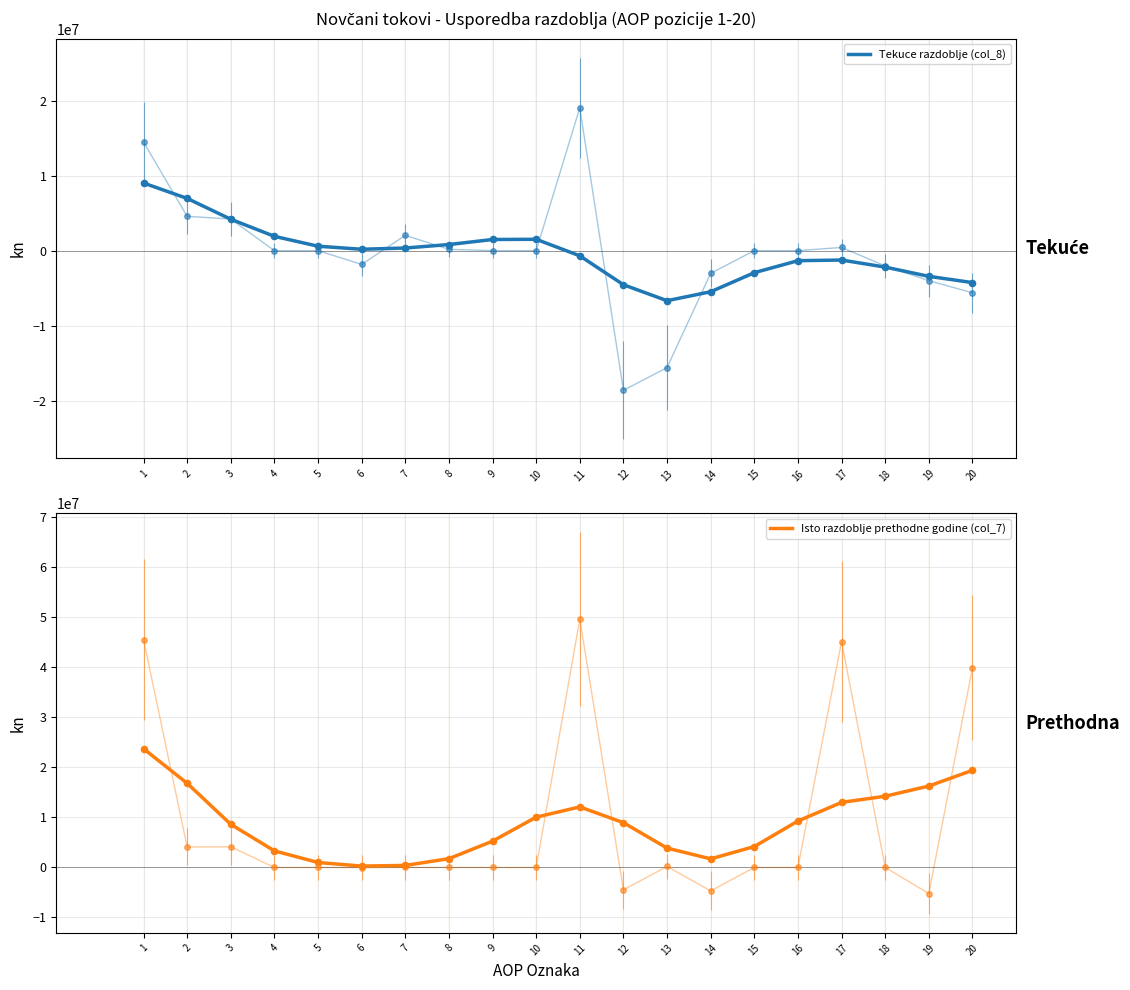

What are all the series names shown in the legend?

Tekuce razdoblje (col_8), Isto razdoblje prethodne godine (col_7)